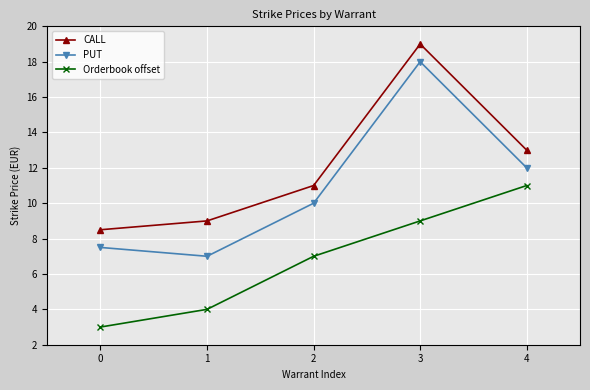

Is the value of Orderbook offset at 1 greater than the value of PUT at 0?

No